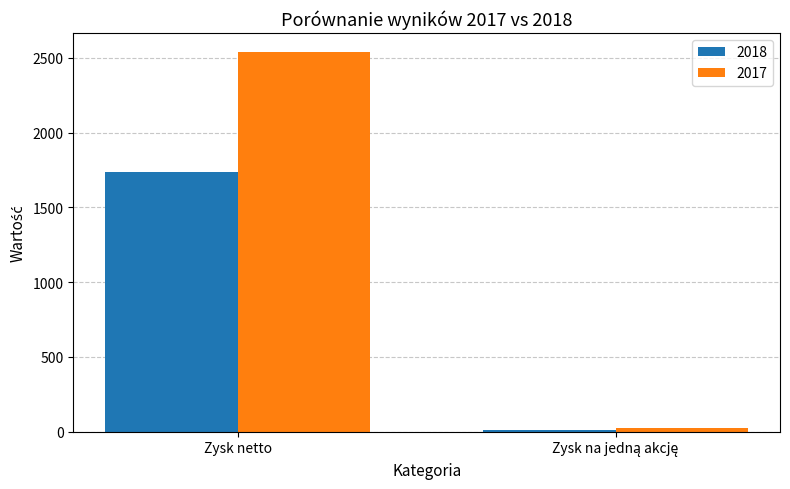

At which category is the sum across all series the highest?

Zysk netto